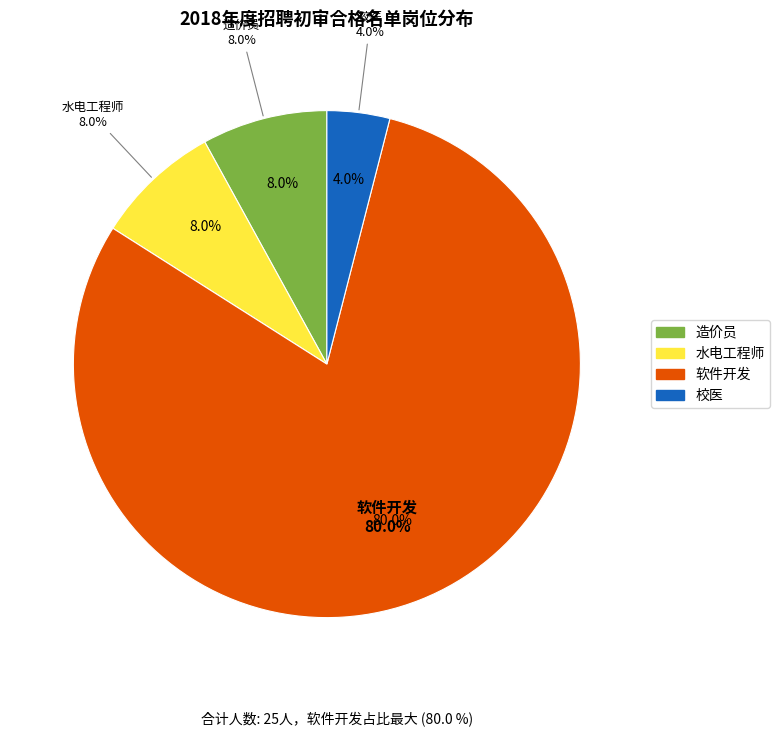

Does 软件开发 account for over 50% of the chart?

Yes